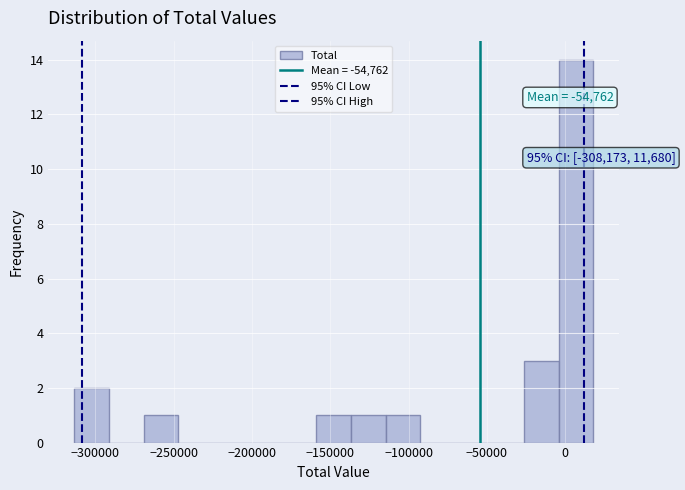

Which range on the x-axis has the tallest bar?

-5000 to 20000